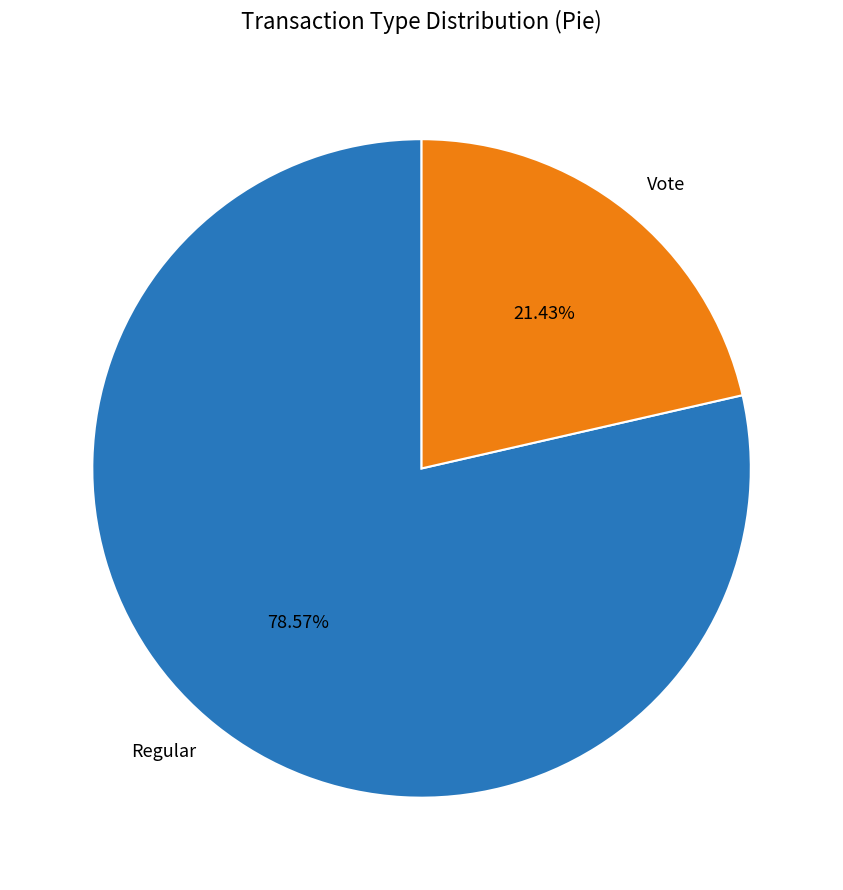

Between Regular and Vote, which is larger?

Regular